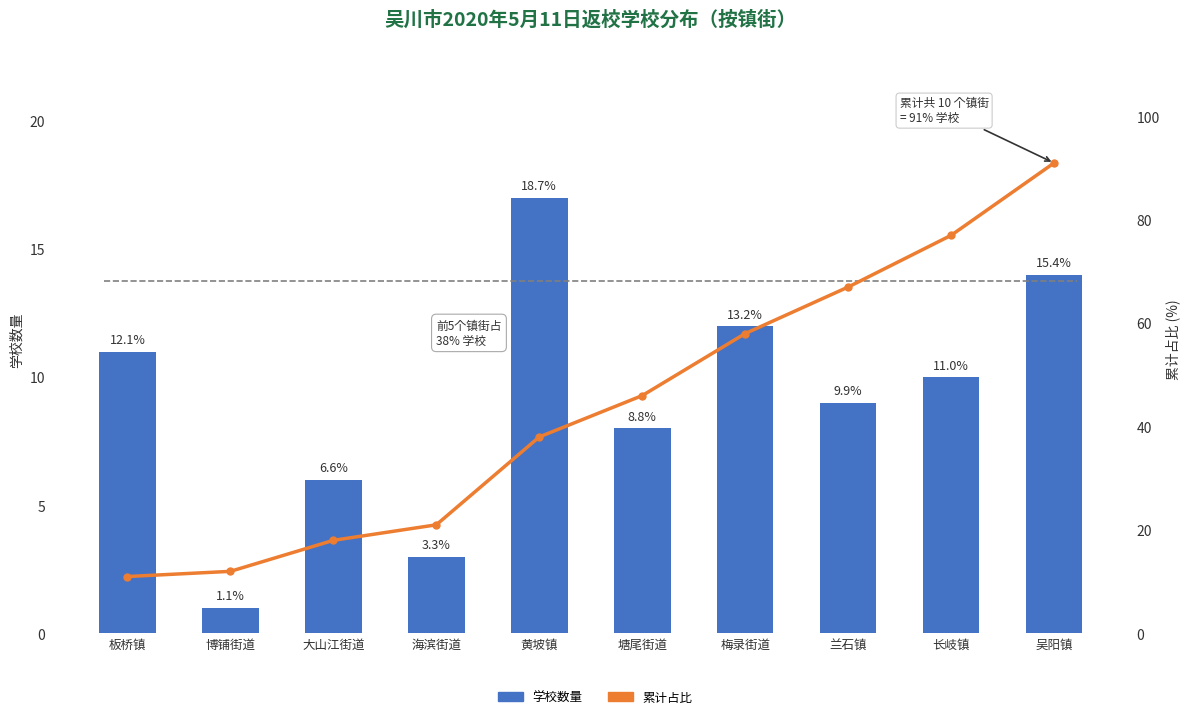

What is the sum of the 学校数量 values at 塘尾街道 and 板桥镇?

19